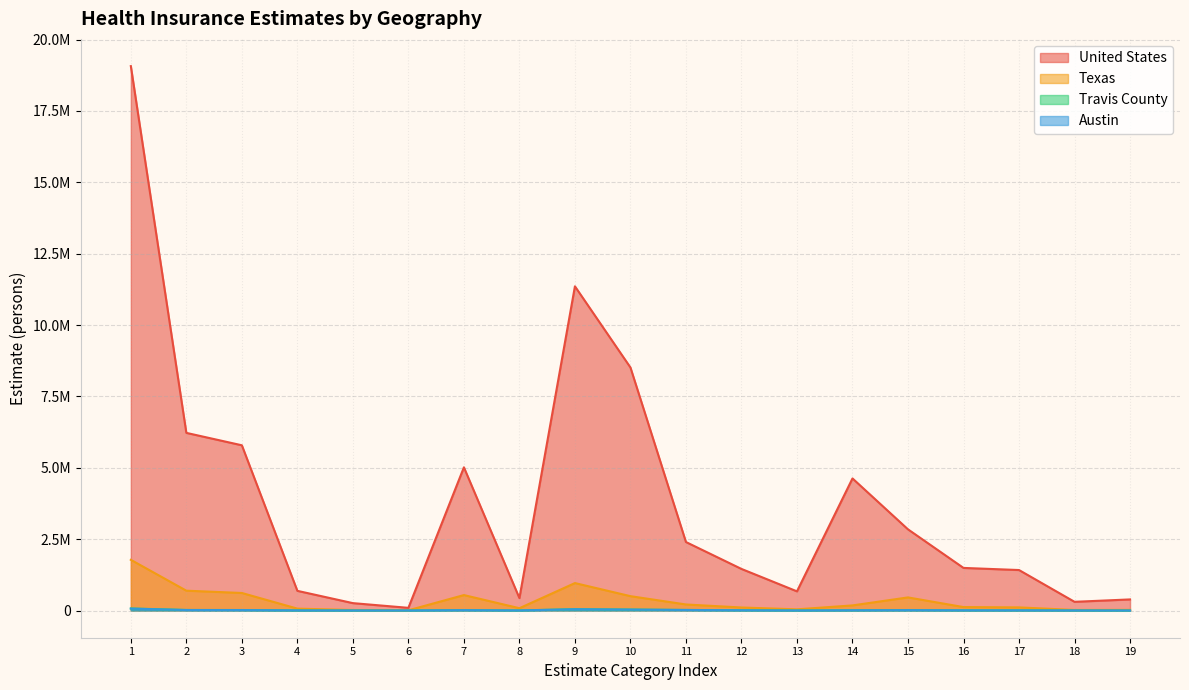

What are all the series names shown in the legend?

United States, Texas, Travis County, Austin